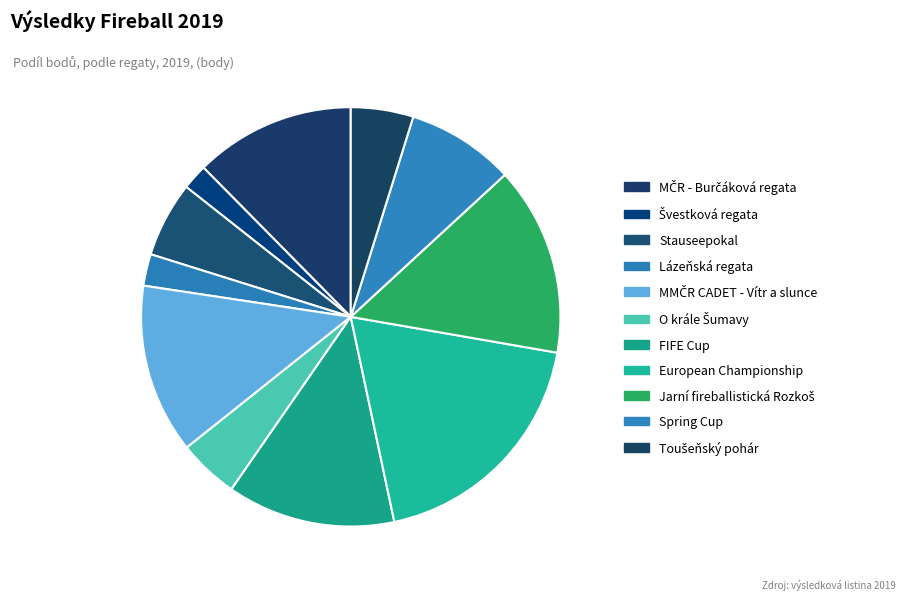

Rank the categories by value from highest to lowest.

European Championship, Jarní fireballistická Rozkoš, MMČR CADET - Vítr a slunce, FIFE Cup, MČR - Burčáková regata, Spring Cup, Stauseepokal, Toušeňský pohár, O krále Šumavy, Lázeňská regata, Švestková regata